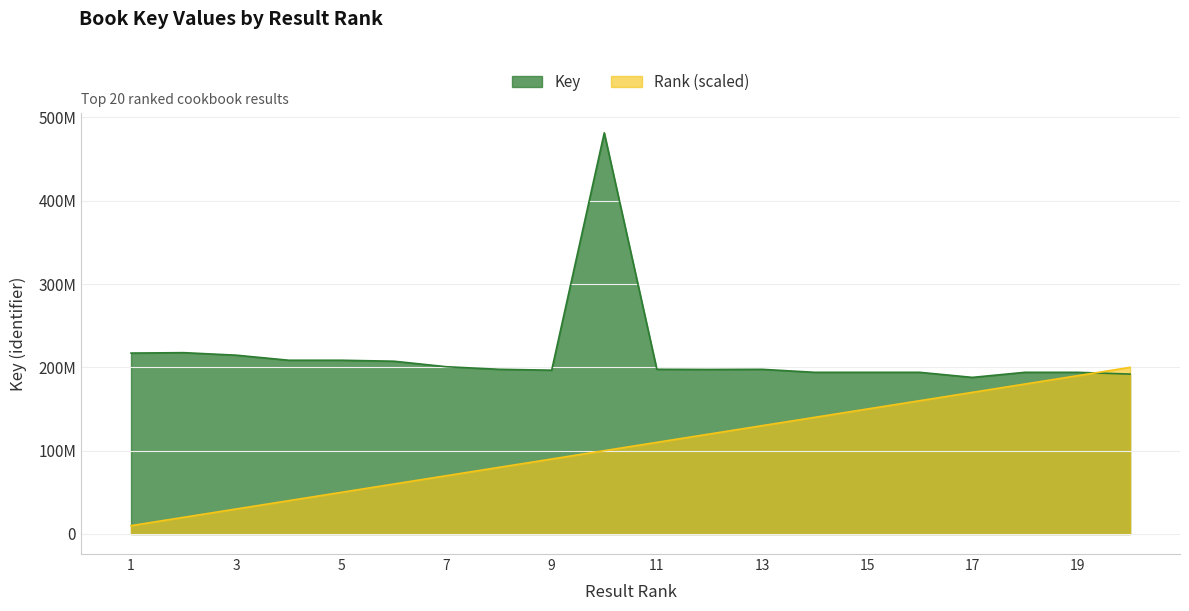

What are all the series names shown in the legend?

Key, Rank (scaled)